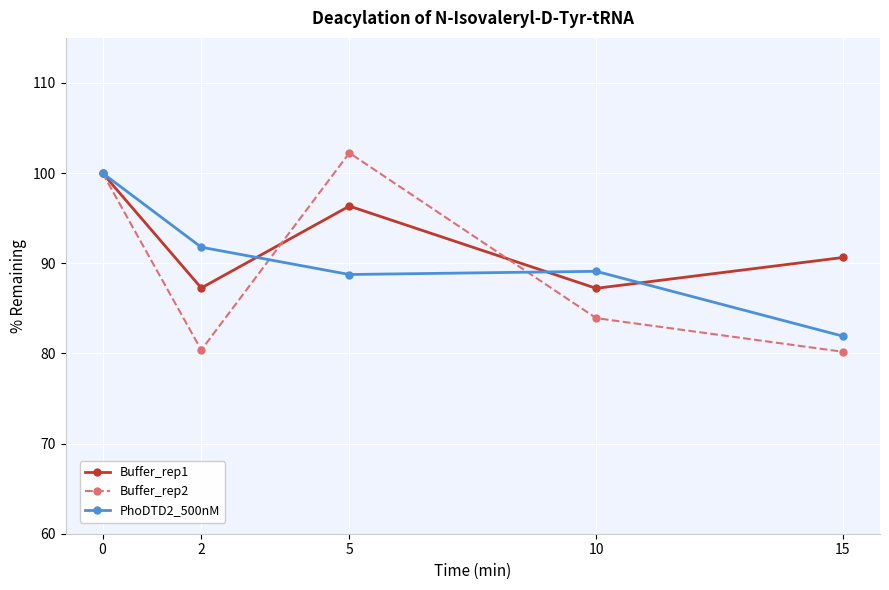

The value of Buffer_rep1 at 10 is 87.2. True or false?

True